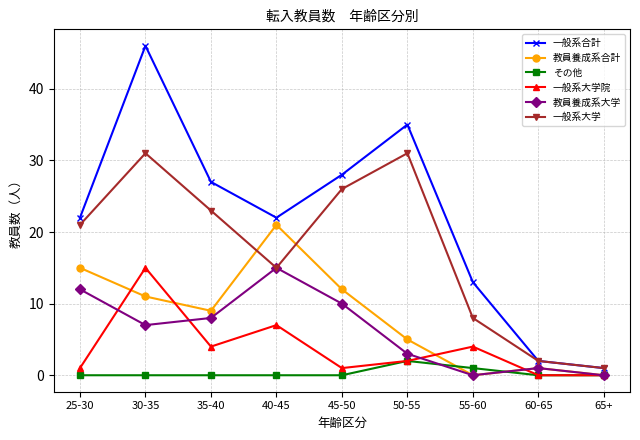

True or false: 一般系大学院 has more than 2 interior local peaks.

True